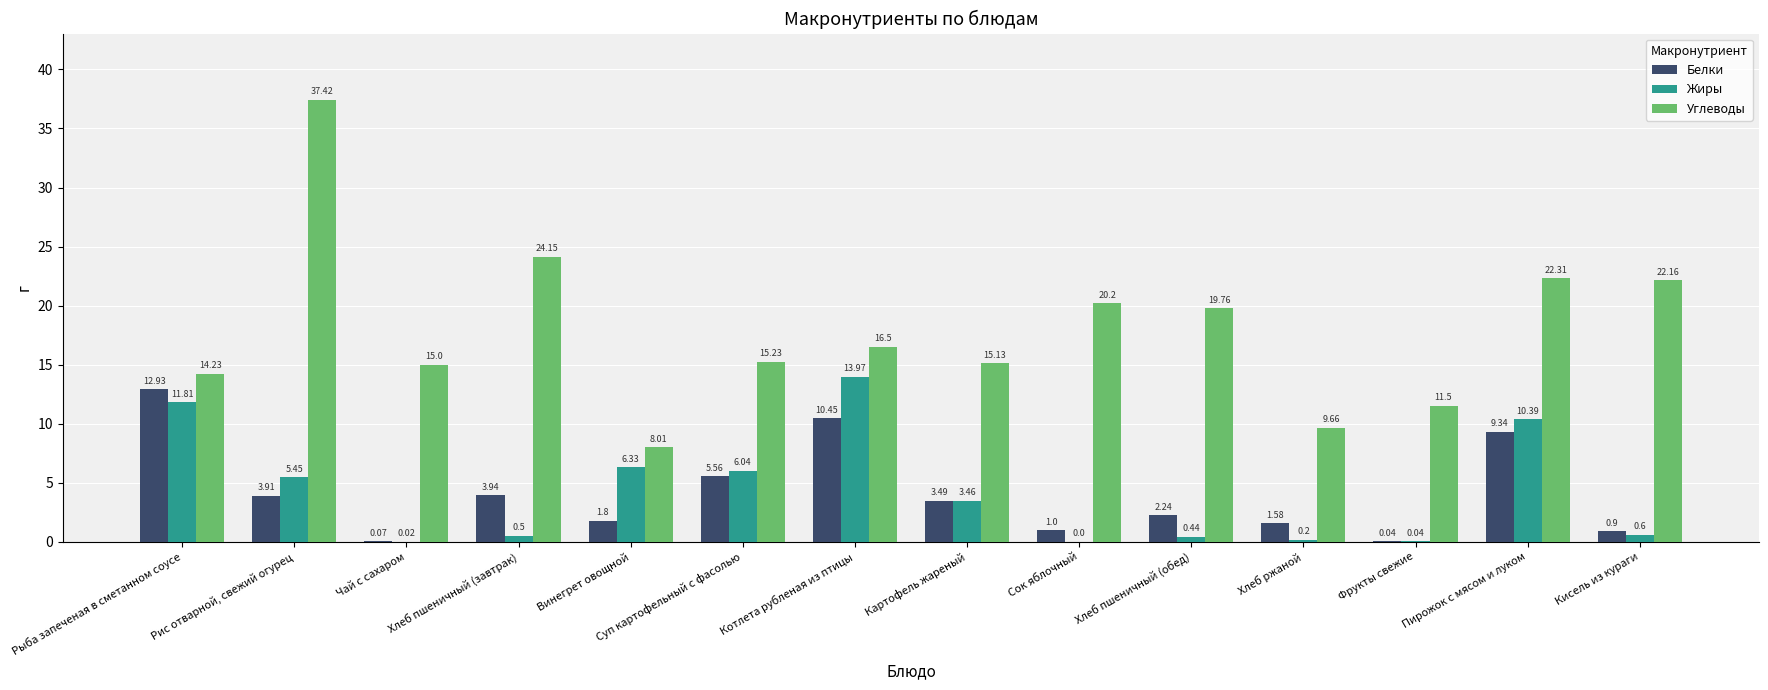

At which label does Жиры first exceed 3?

Рыба запеченая в сметанном соусе